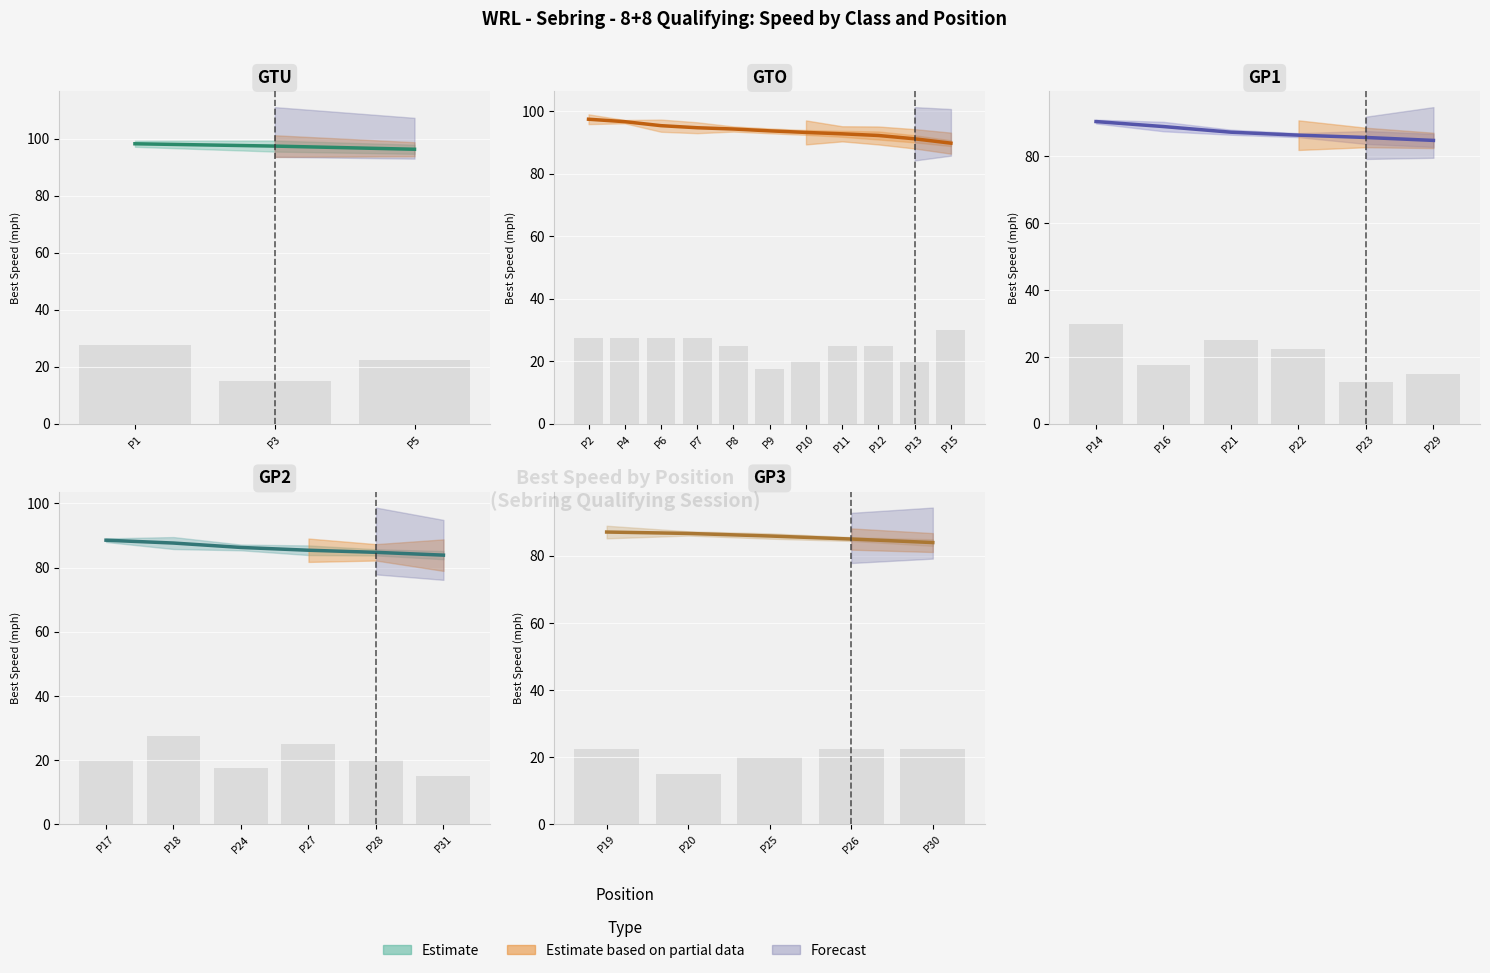

Are the bars grouped side by side (vs. stacked)?

Yes